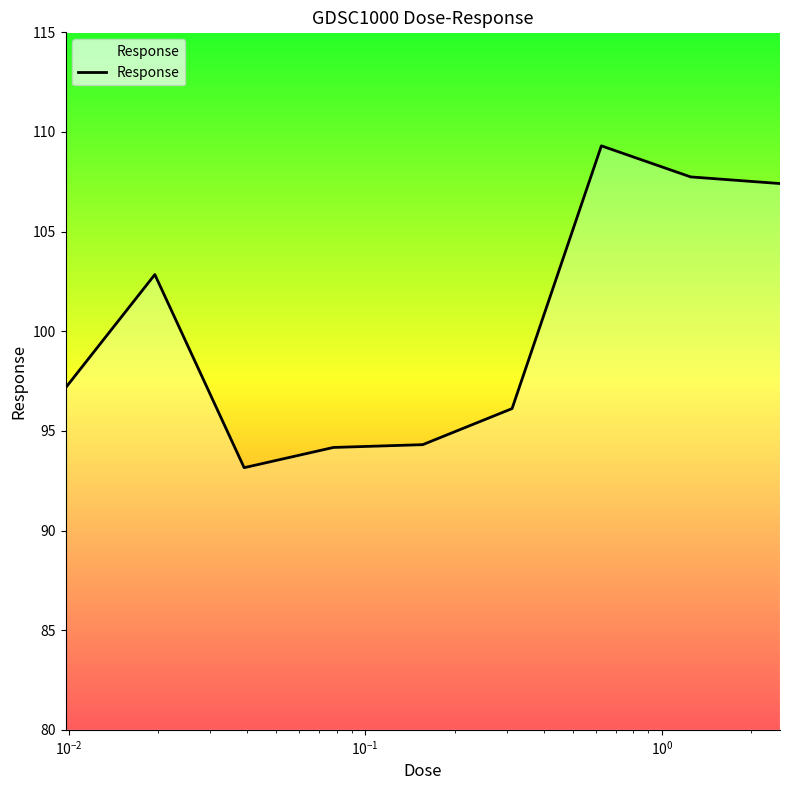

What is the greatest value displayed?

109.3